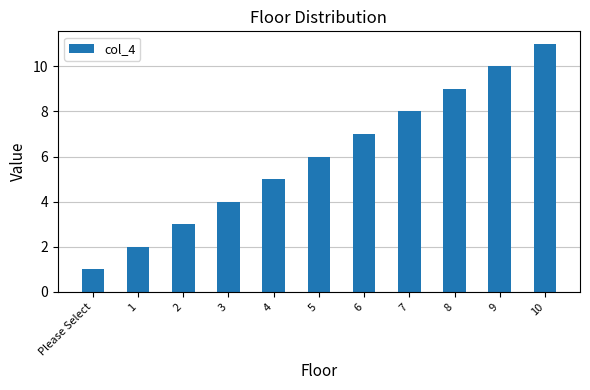

What position from the right is 4?

7